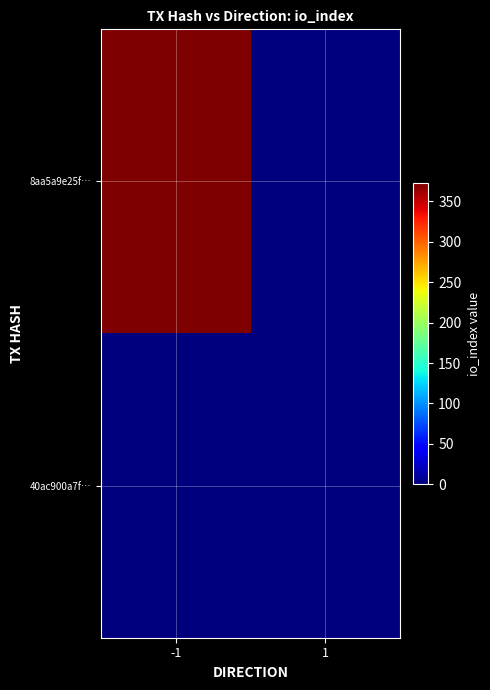

What is the spread (max minus min) of values at -1?

373